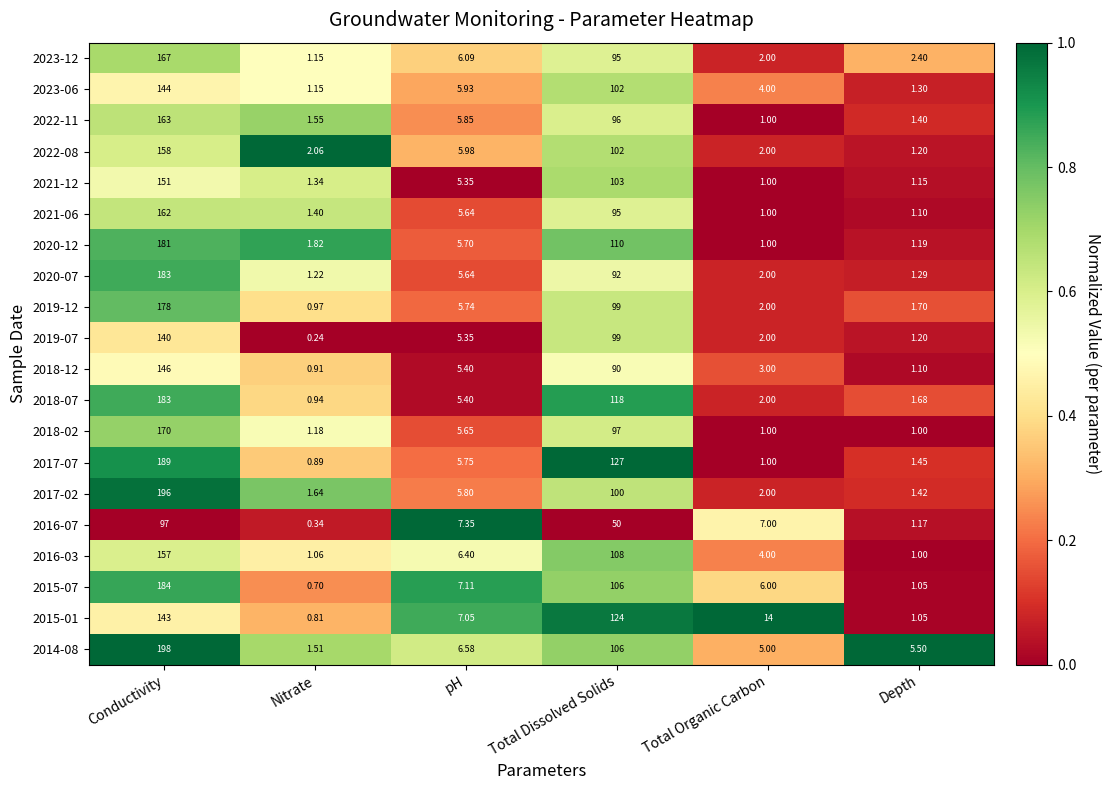

Is the value of 2016-03 at Total Dissolved Solids greater than the value of 2017-02 at Depth?

Yes